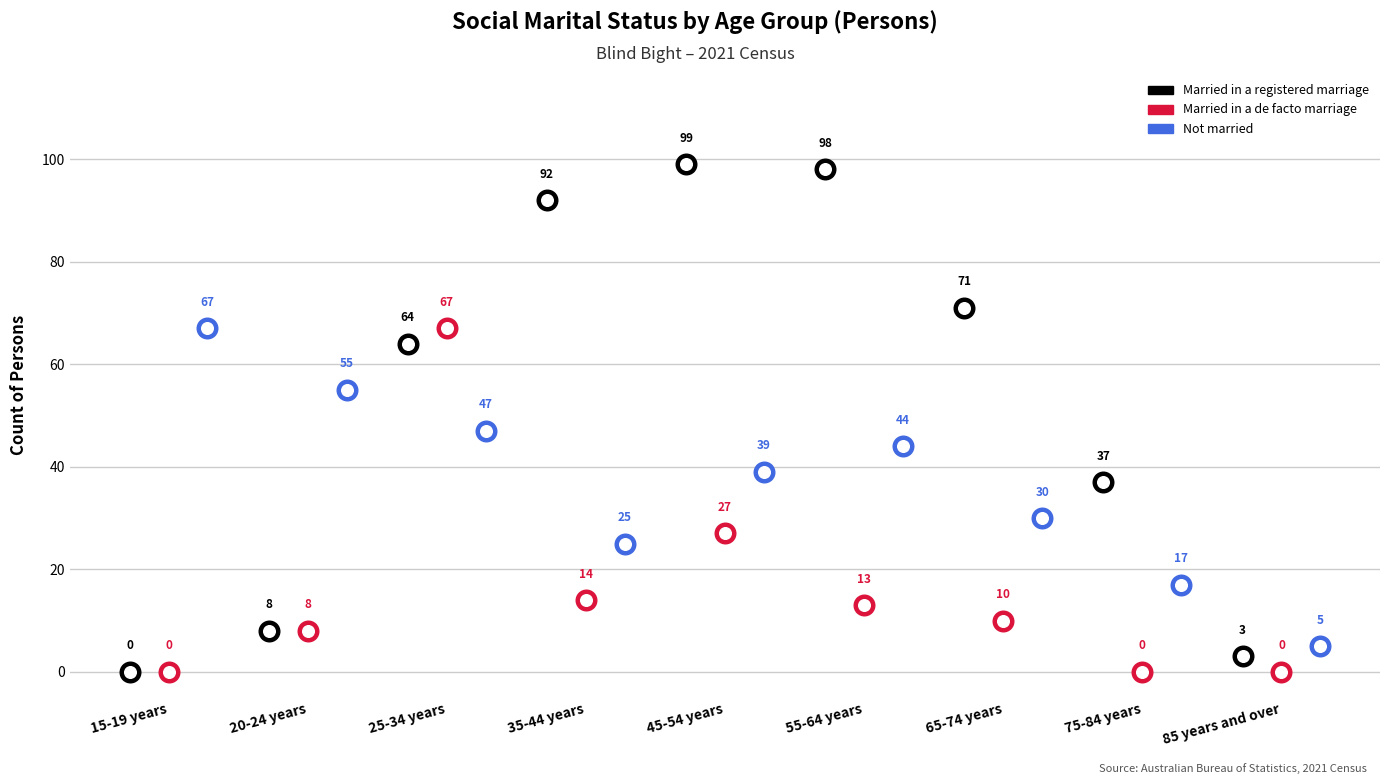

At how many categories does at least one series exceed 42?

7